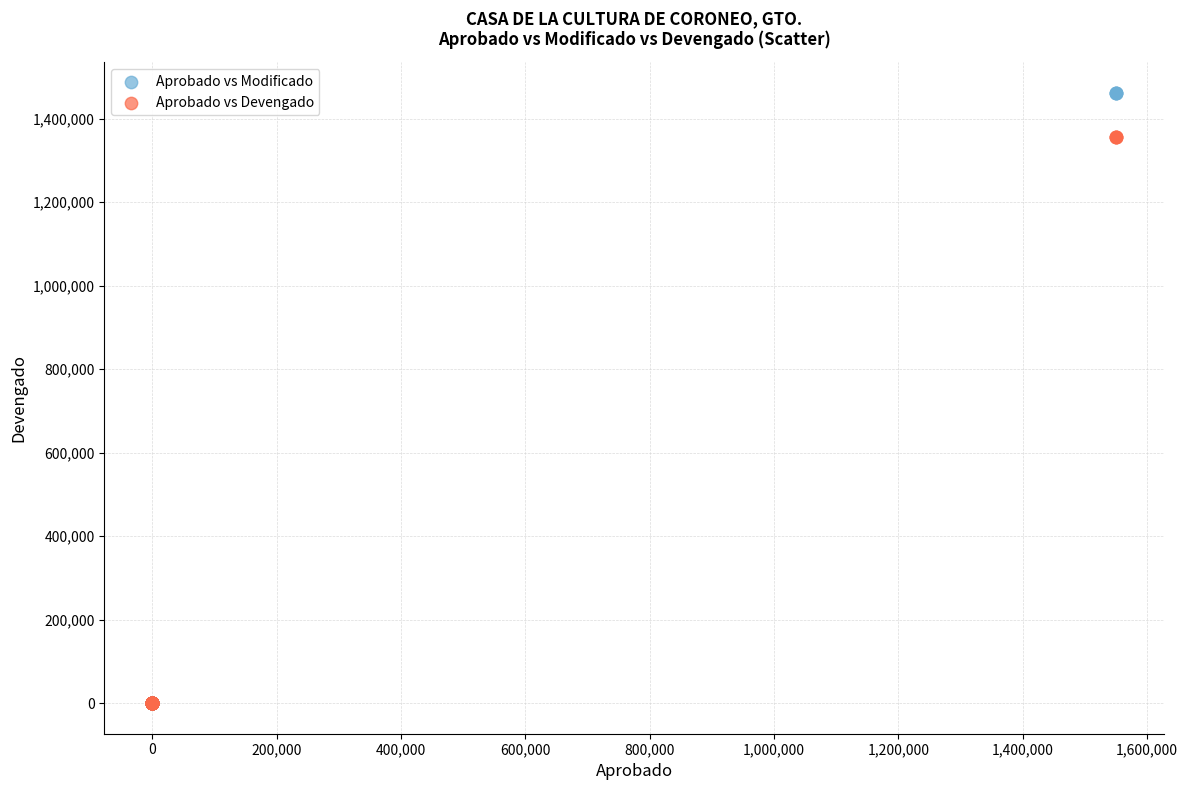

What are all the series names shown in the legend?

Aprobado vs Modificado, Aprobado vs Devengado